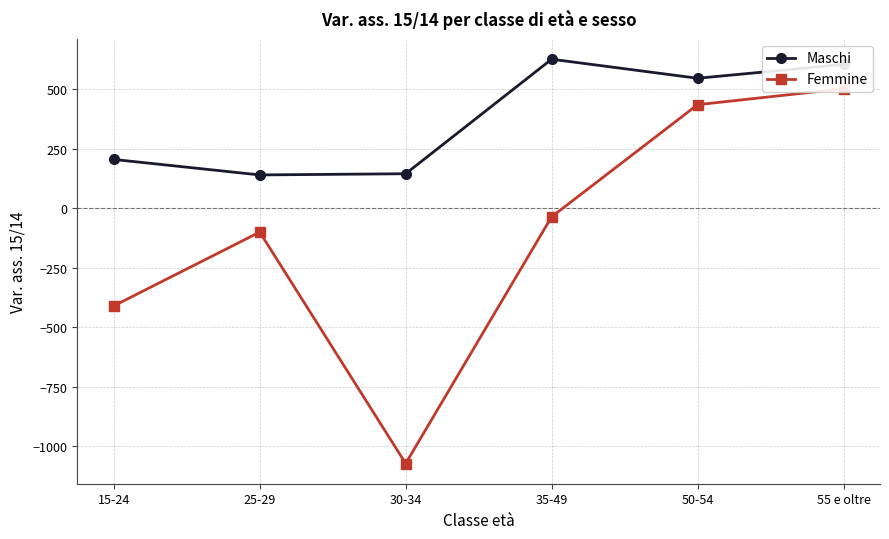

What is the label of the 2nd point from the right?

50-54